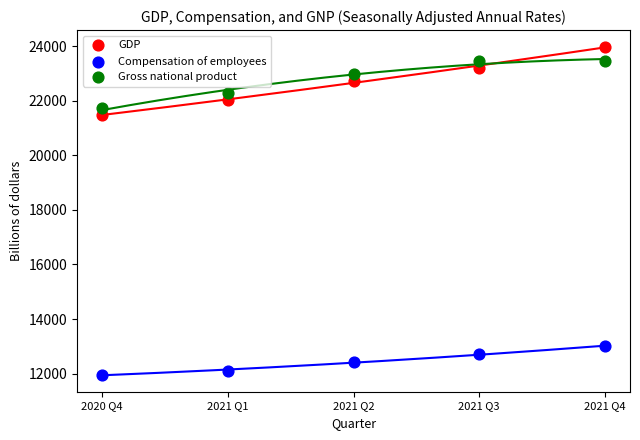

Which series contains the lowest Y value?

Compensation of employees